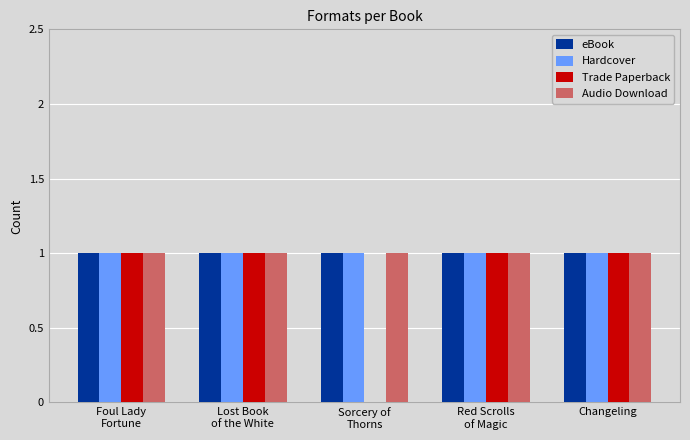

The value of Hardcover at Lost Book
of the White is 2. True or false?

False